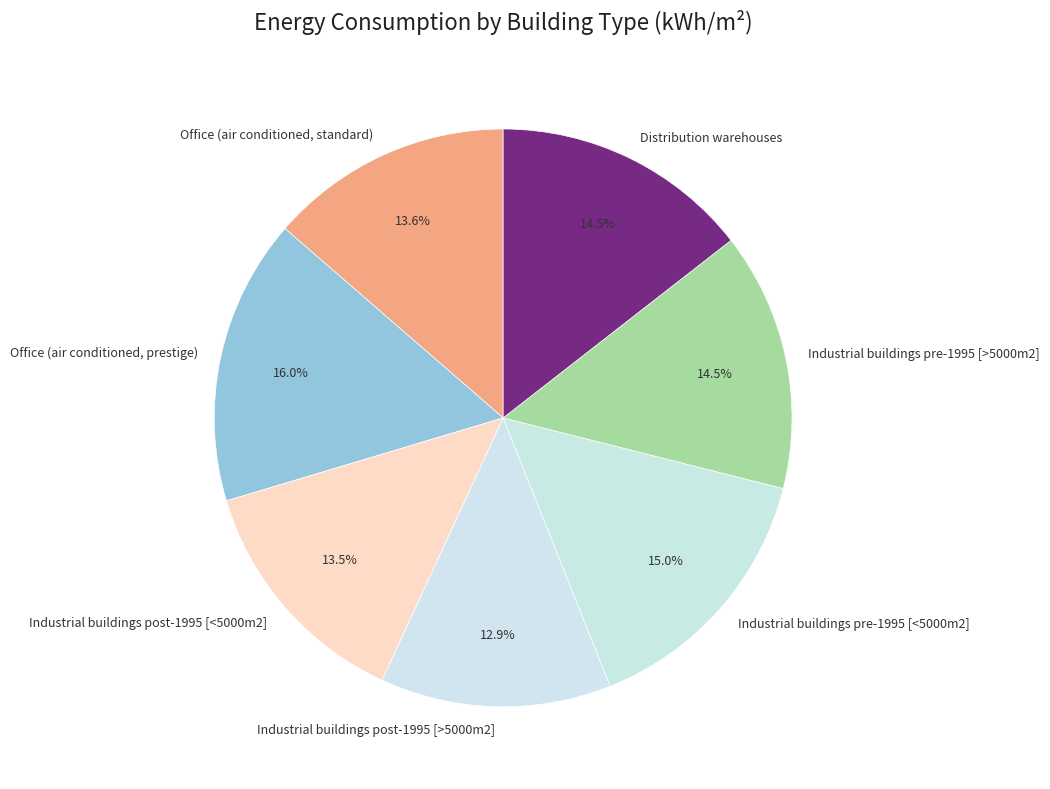

Is it true that Distribution warehouses is 4% of the pie?

False